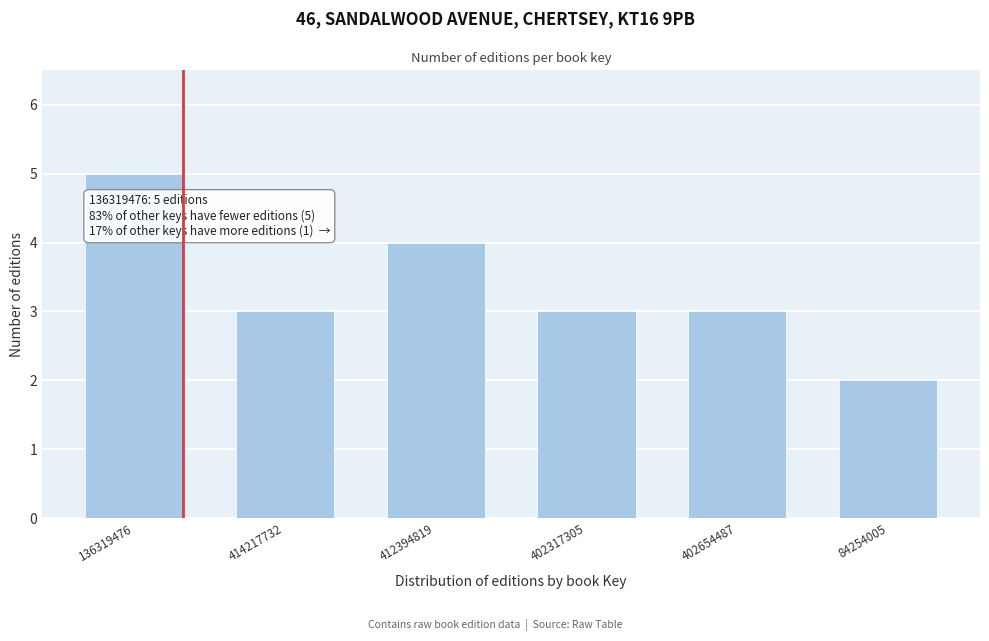

Reading right to left, list all the values displayed in this chart.

84254005=2	402654487=3	402317305=3	412394819=4	414217732=3	136319476=5